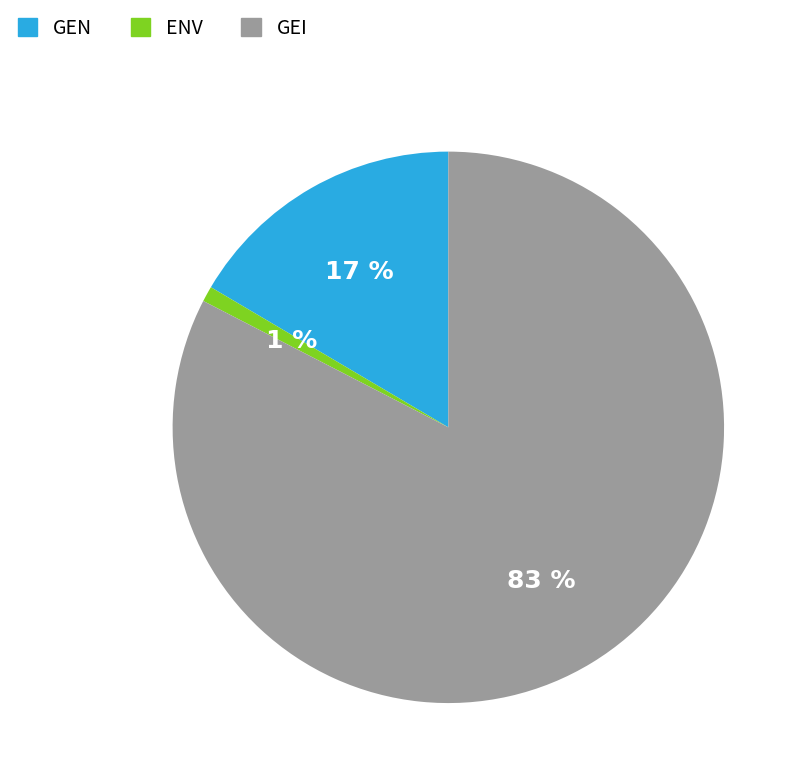

Count the number of slices in the pie.

3